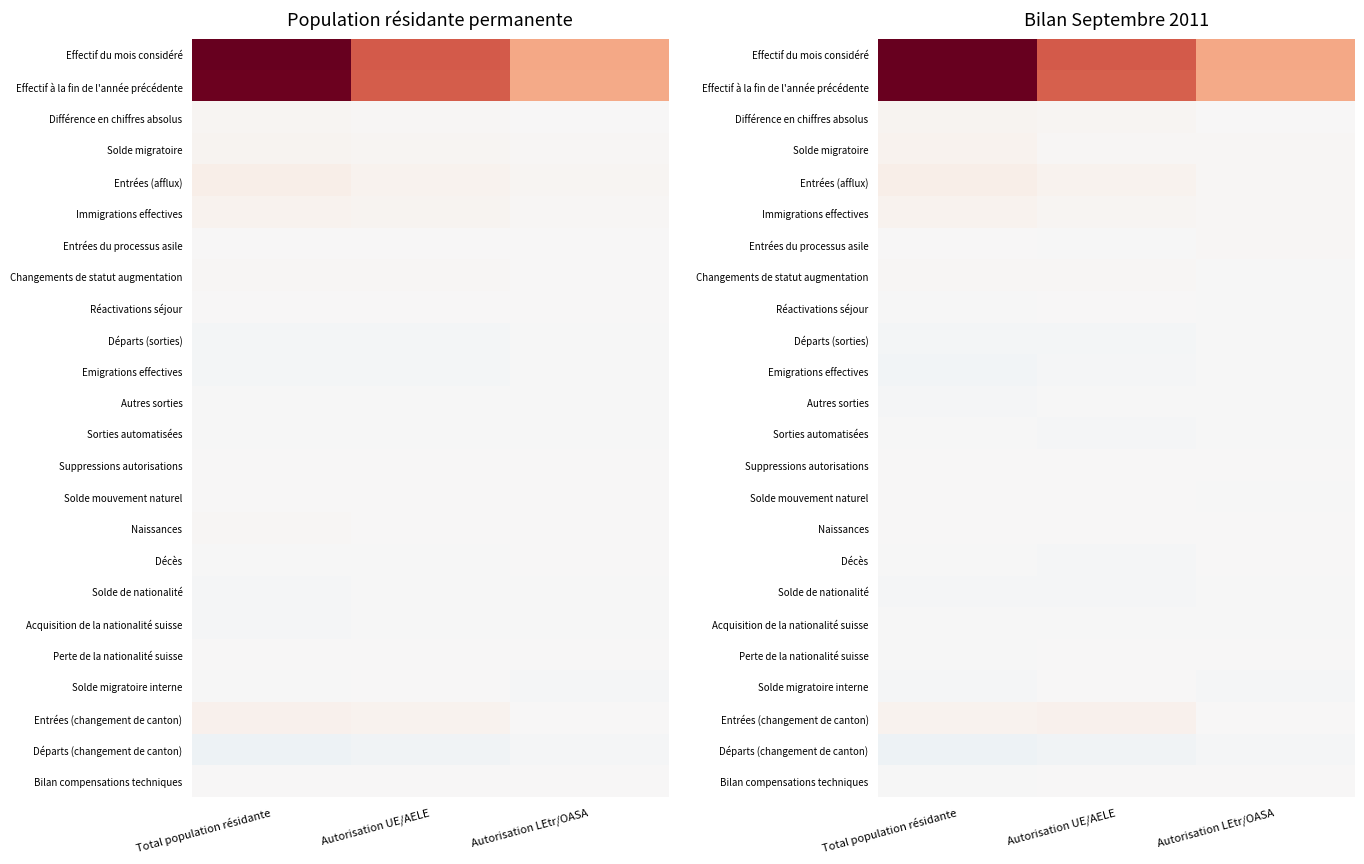

Between Autorisation LEtr/OASA and Total population résidante, which is larger?

Total population résidante